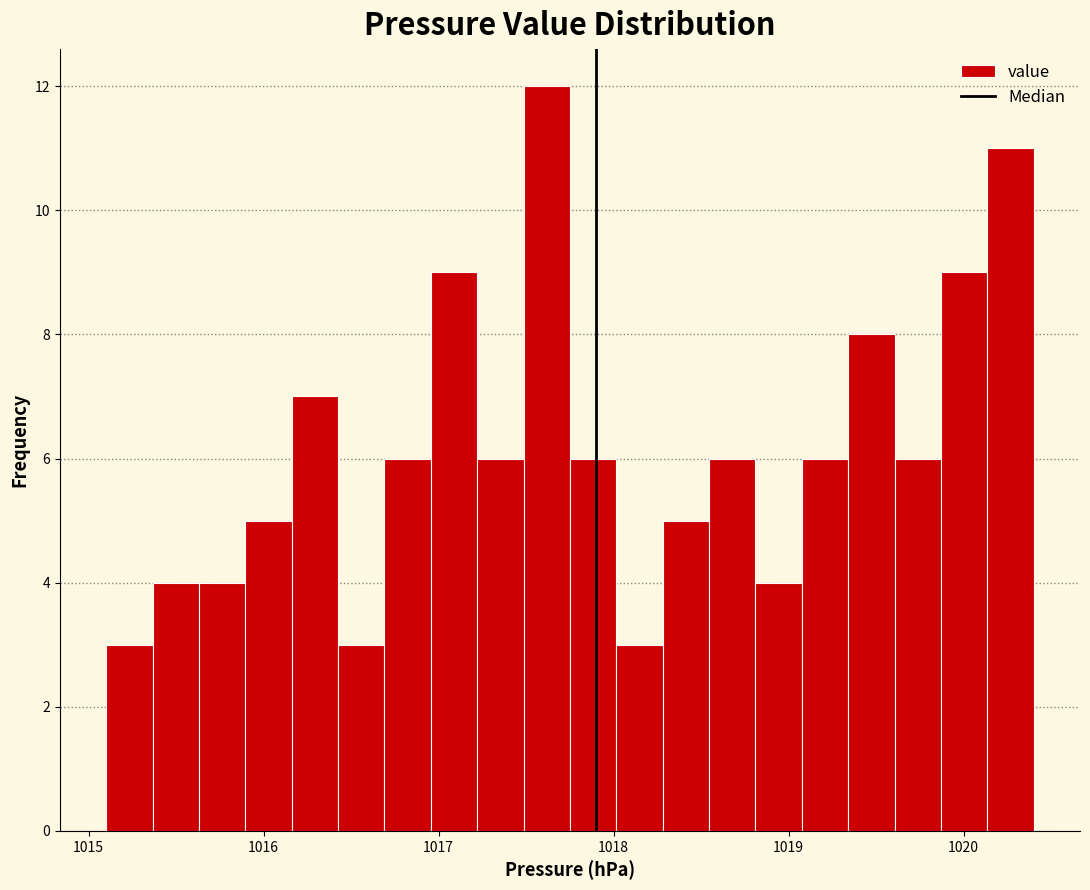

Read against the x-axis, roughly where is the centre of the tallest bar?

1017.6